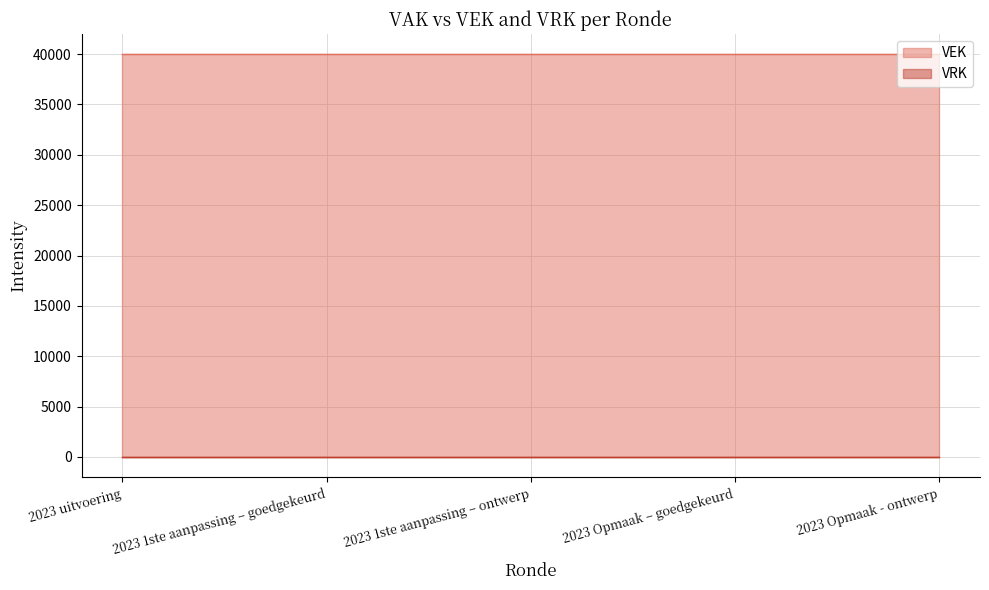

Rank the series by their average value, from highest to lowest.

VEK, VRK